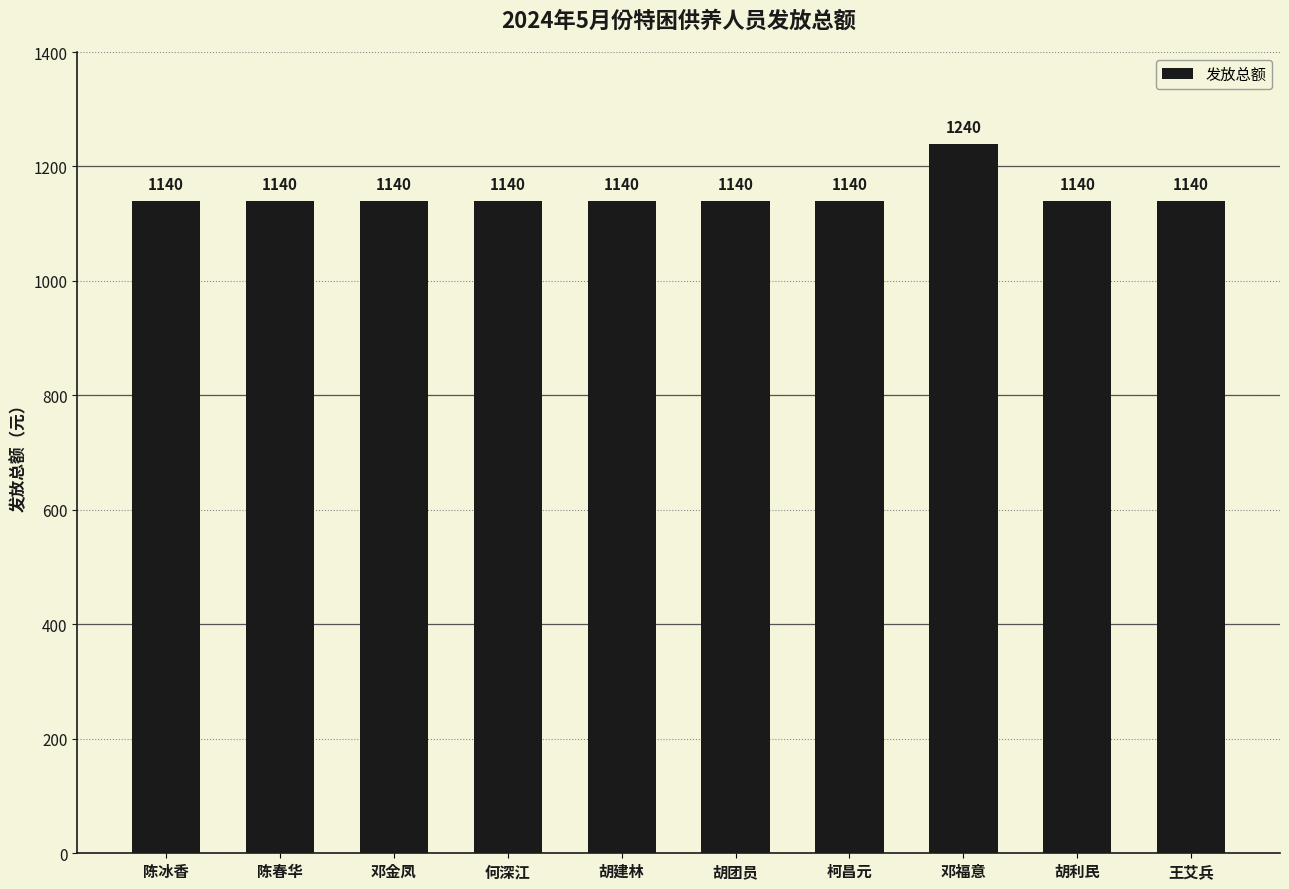

The value at 邓金凤 is 597. True or false?

False